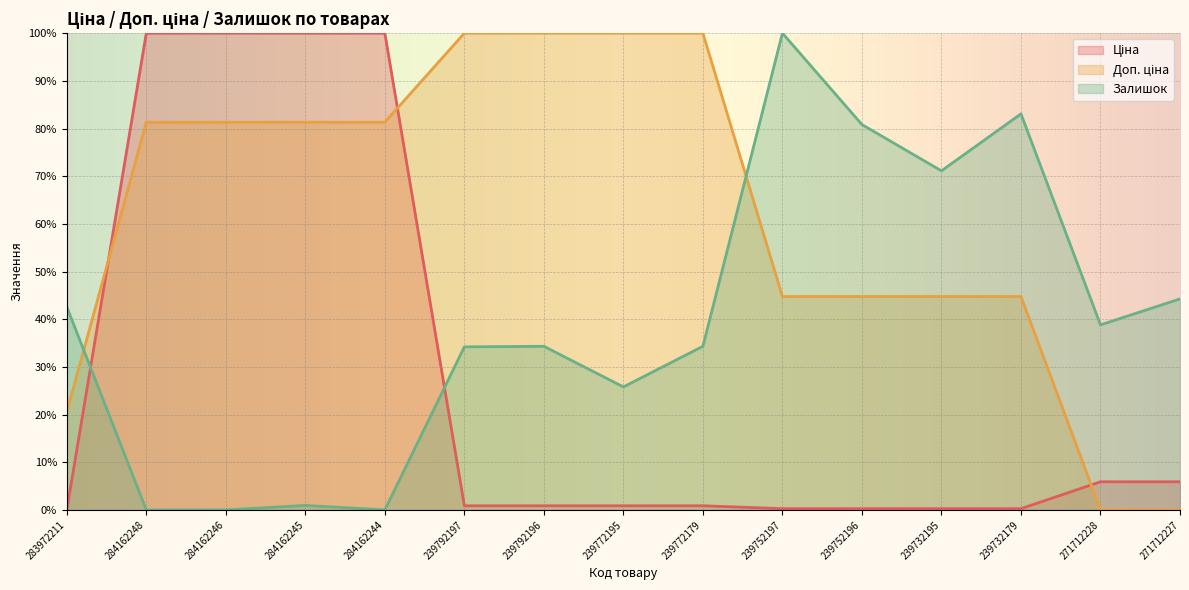

The Ціна series shows 0.3 at 239732179. True or false?

True